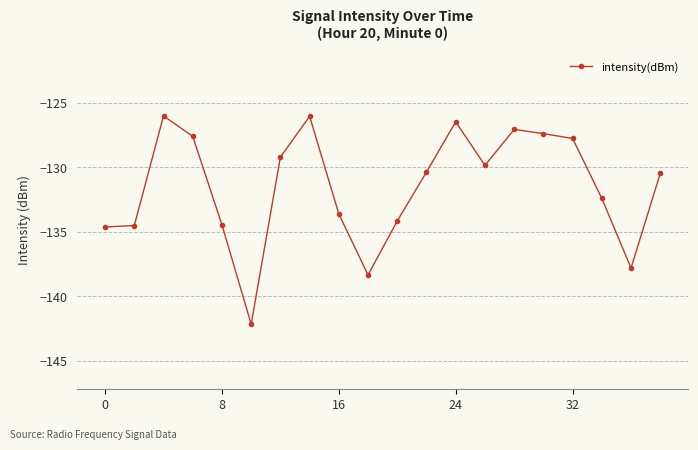

True or false: the data has more than 2 interior local peaks.

True